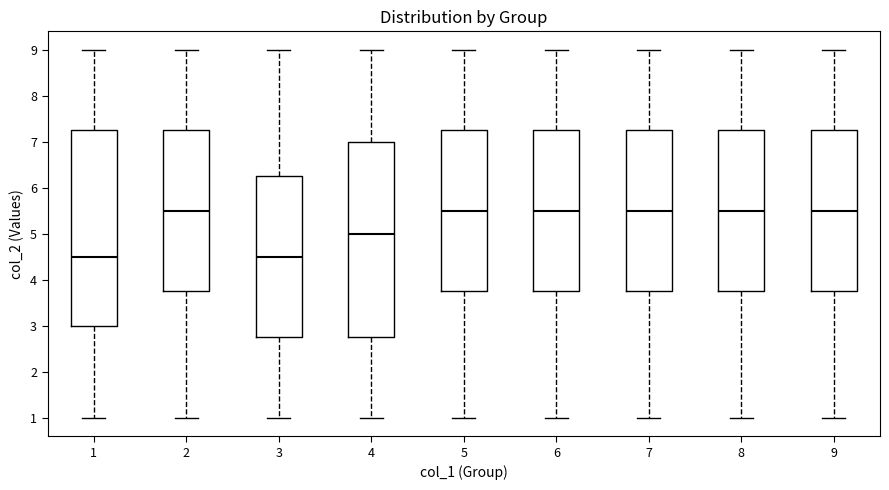

Reading left to right, transcribe this box plot: for each box, give where its median line is, the range the box spans, and where its two whiskers end, as read against the y-axis. The values are not printed on the chart, so give them approximately, as read against the axis.

1: median 4.5, box 3.0 to 7.3, whiskers 1.0 to 9.0
2: median 5.5, box 3.8 to 7.3, whiskers 1.0 to 9.0
3: median 4.5, box 2.8 to 6.3, whiskers 1.0 to 9.0
4: median 5.0, box 2.8 to 7.0, whiskers 1.0 to 9.0
5: median 5.5, box 3.8 to 7.3, whiskers 1.0 to 9.0
6: median 5.5, box 3.8 to 7.3, whiskers 1.0 to 9.0
7: median 5.5, box 3.8 to 7.3, whiskers 1.0 to 9.0
8: median 5.5, box 3.8 to 7.3, whiskers 1.0 to 9.0
9: median 5.5, box 3.8 to 7.3, whiskers 1.0 to 9.0